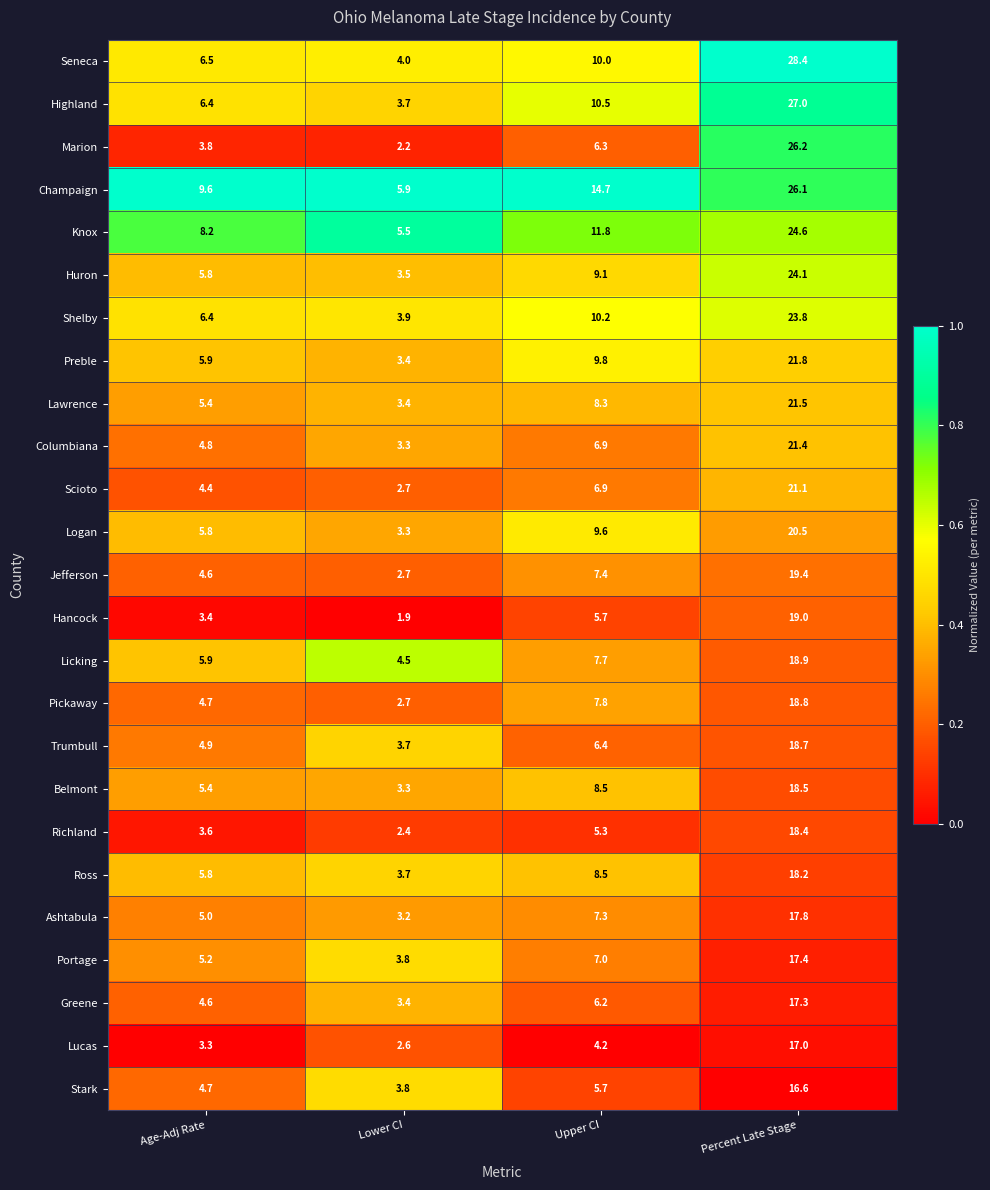

Which series has the largest total across all categories?

Champaign